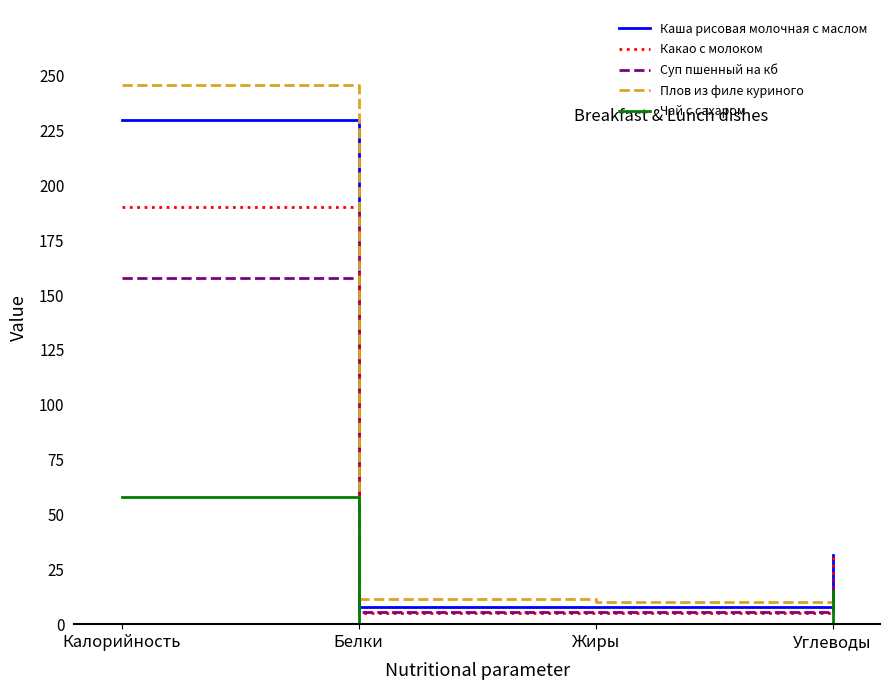

Which series changed the most between Жиры and Углеводы?

Какао с молоком